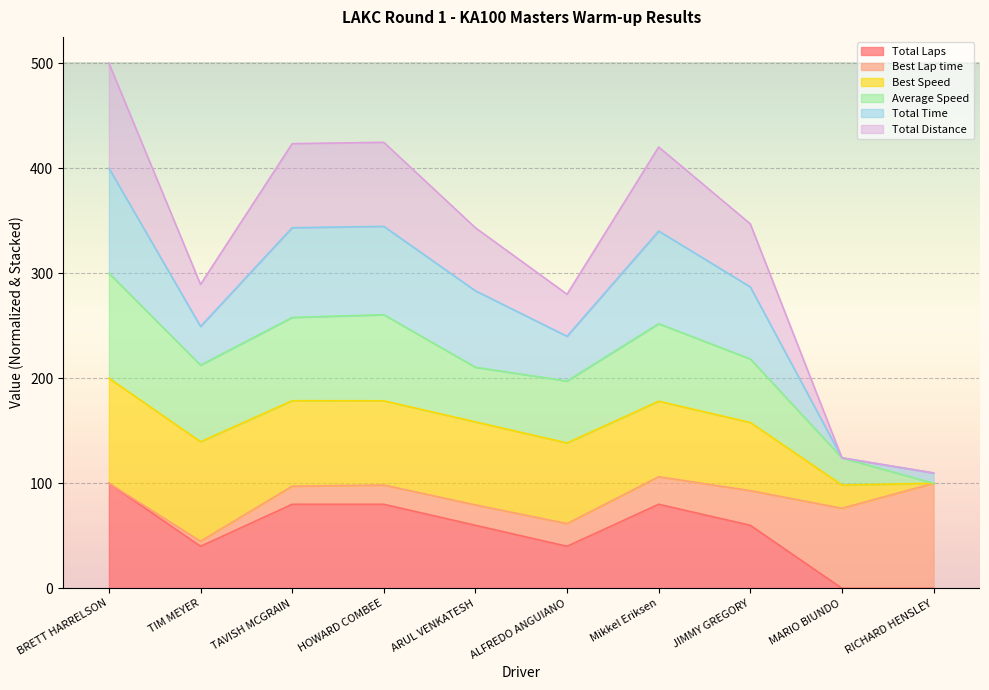

What is the value of the Total Distance point at the 3rd from the left?

423.4